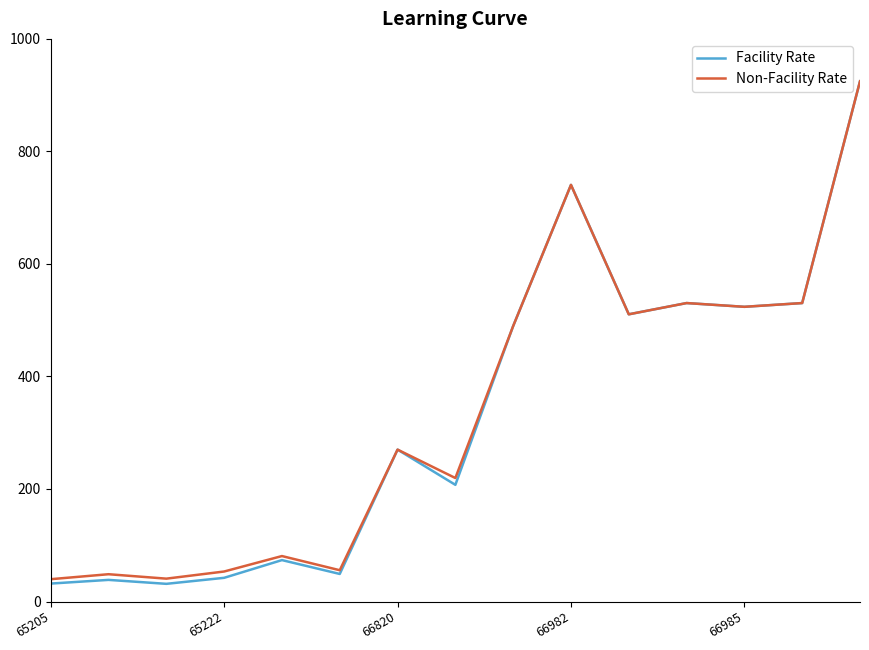

Which series has the widest spread of values?

Facility Rate